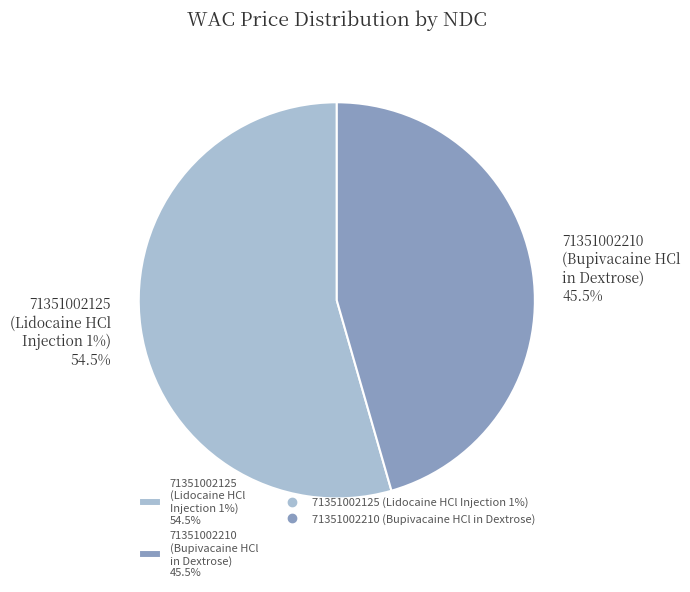

Does 71351002125
(Lidocaine HCl
Injection 1%) account for over 50% of the chart?

Yes